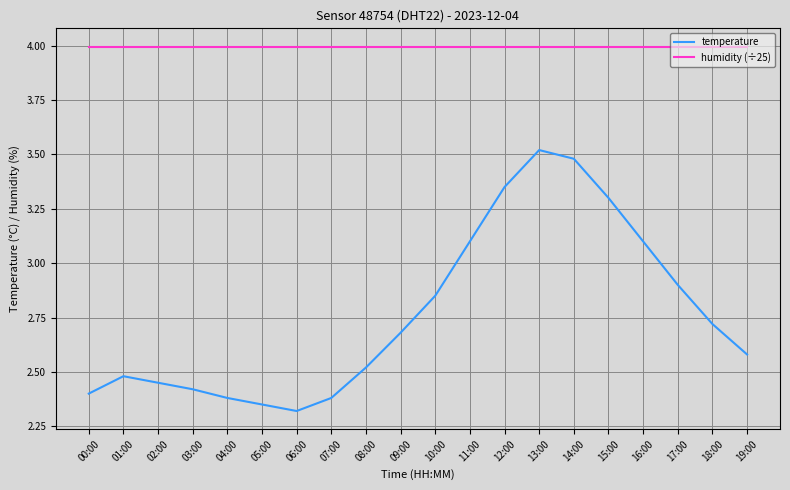

Where is the first local minimum for temperature?

06:00